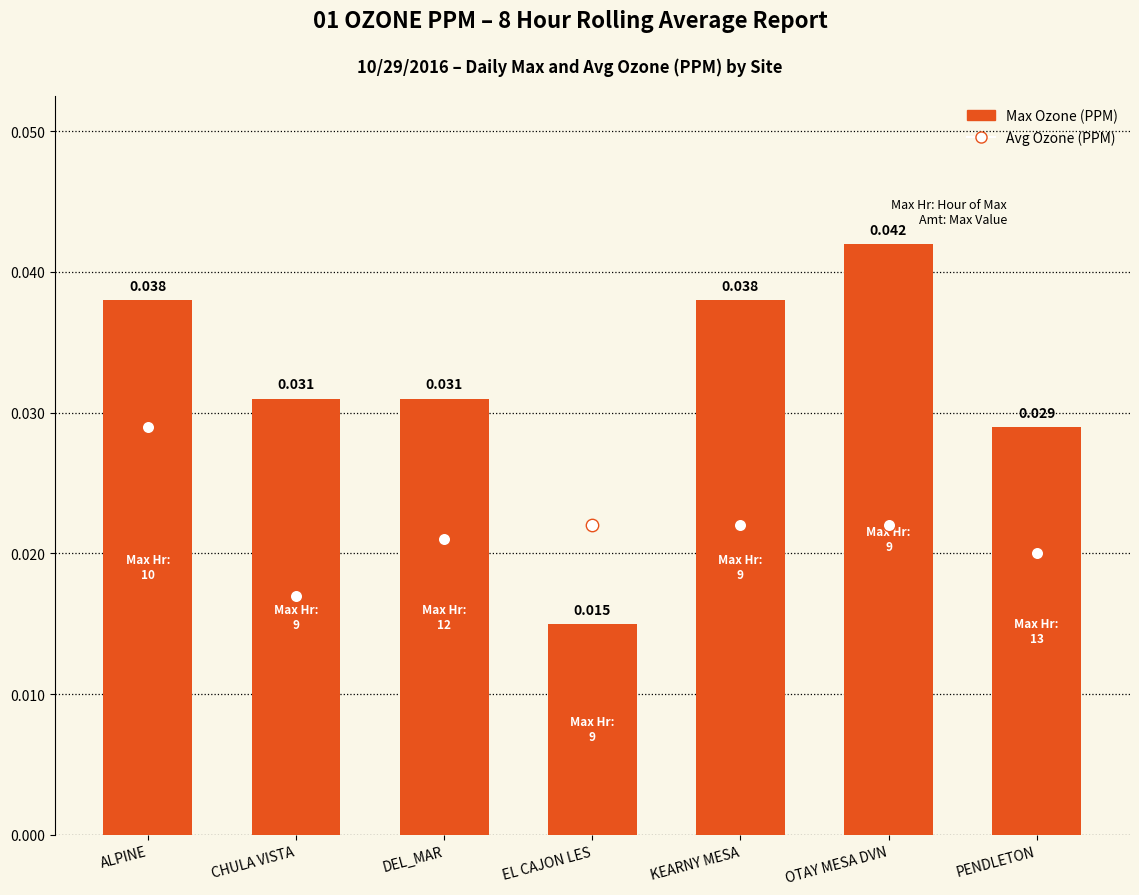

Which series reaches the minimum Y coordinate?

Max Ozone (PPM)